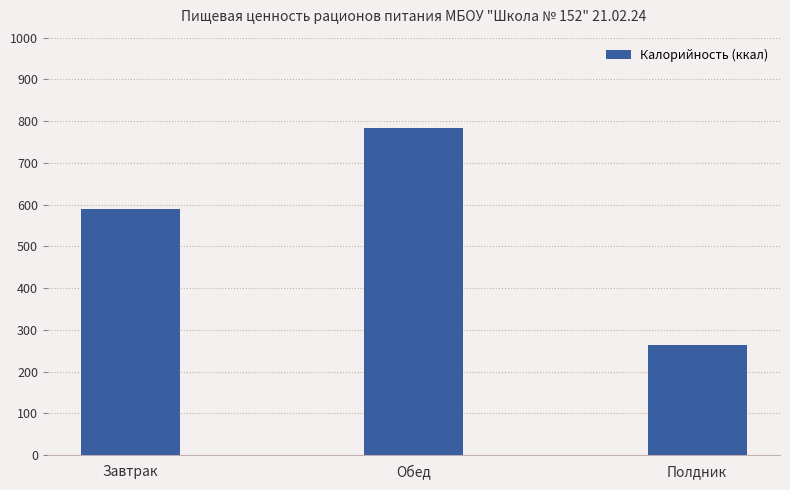

What is the change in value from Завтрак to Полдник?

-327.2